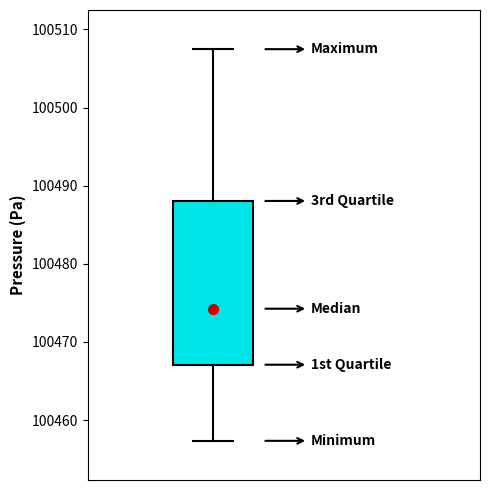

Where is the upper edge of the box on the y-axis? The values are not printed on the chart, so give them approximately, as read against the axis.

100488